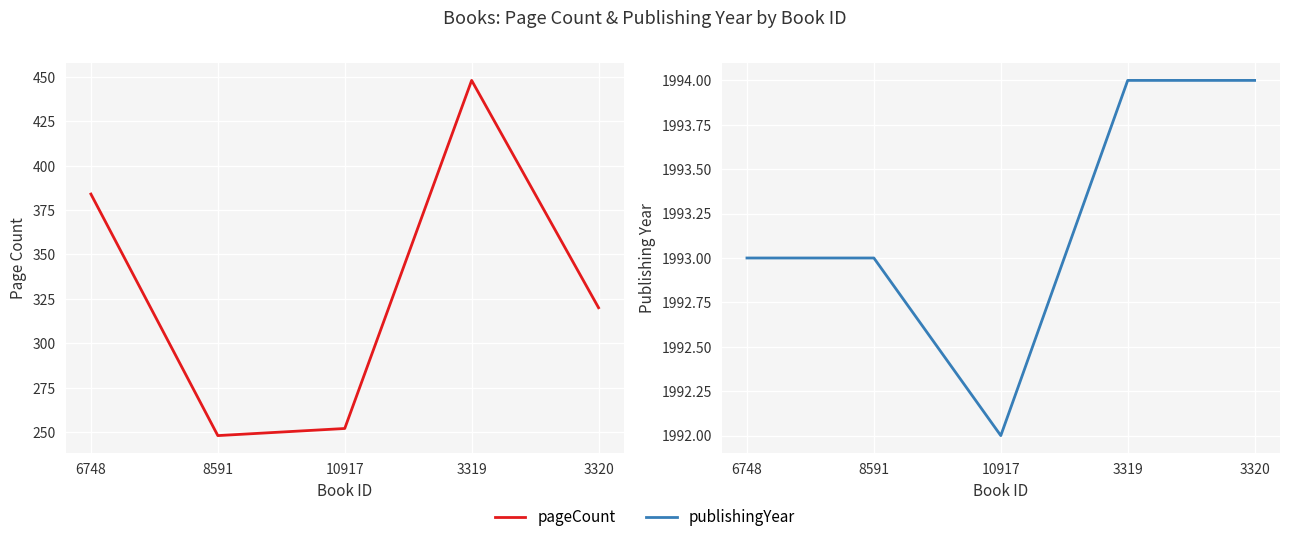

What is the difference between the second highest and minimum values in the pageCount series?

136